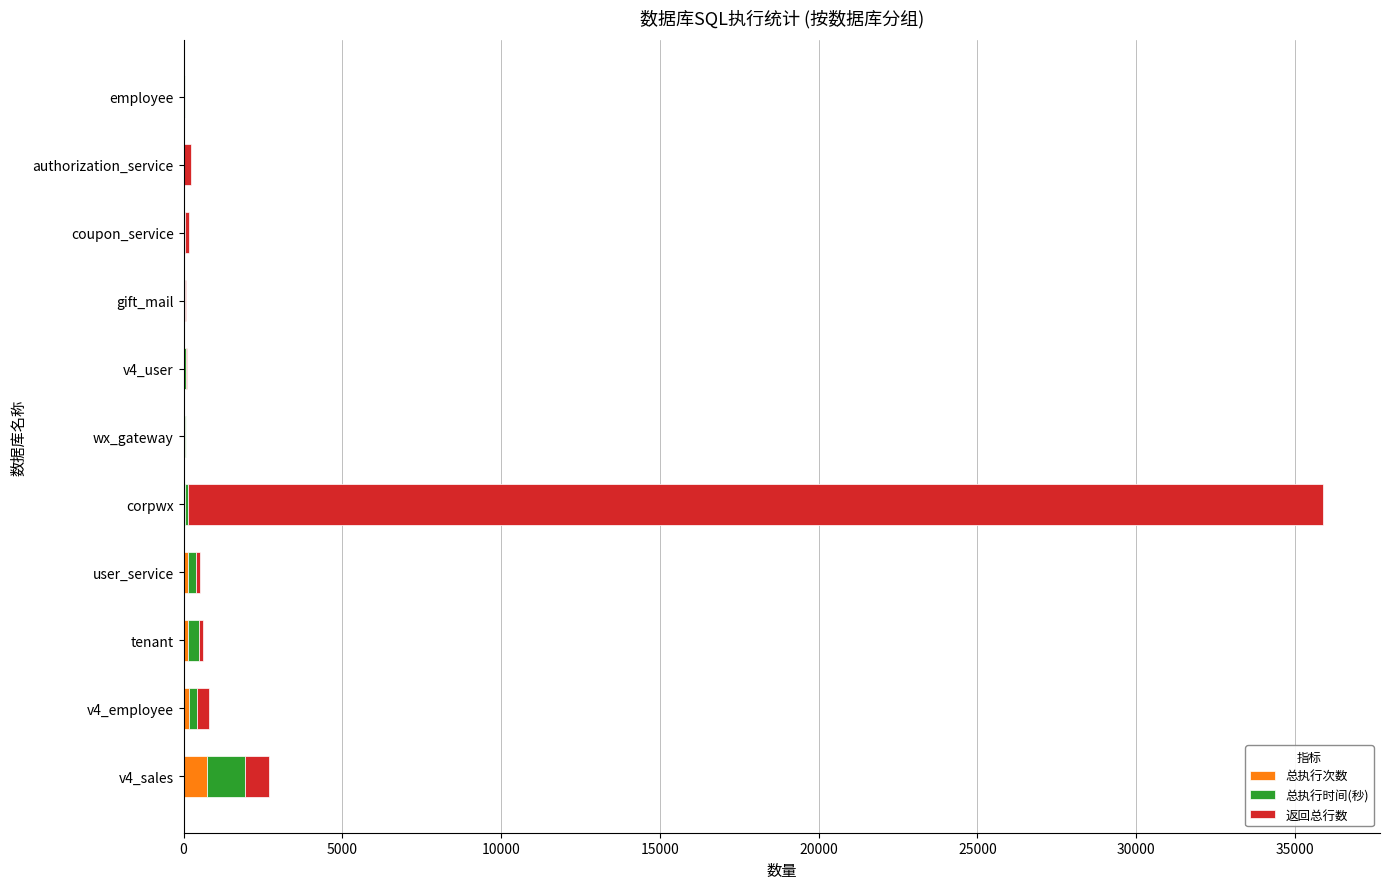

At which category is the sum across all series the highest?

corpwx